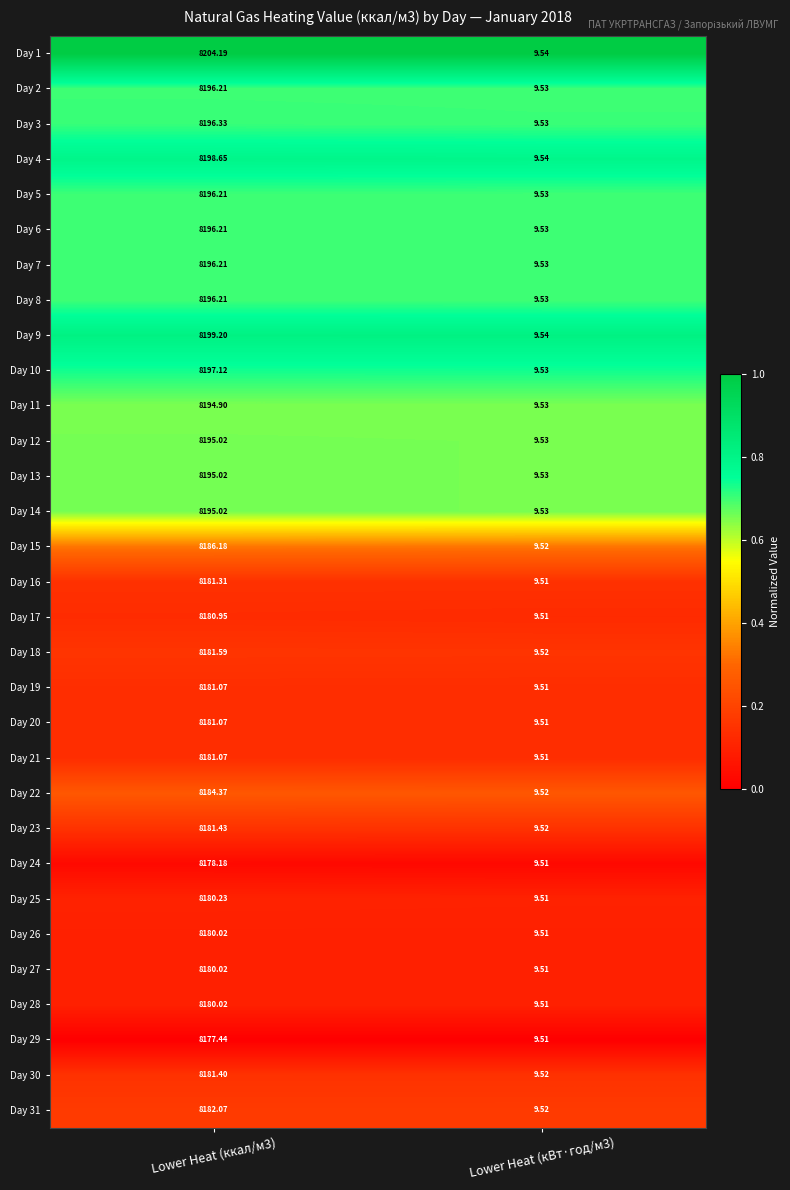

Is the value of Day 6 at Lower Heat (ккал/м3) greater than the value of Day 2 at Lower Heat (кВт·год/м3)?

Yes